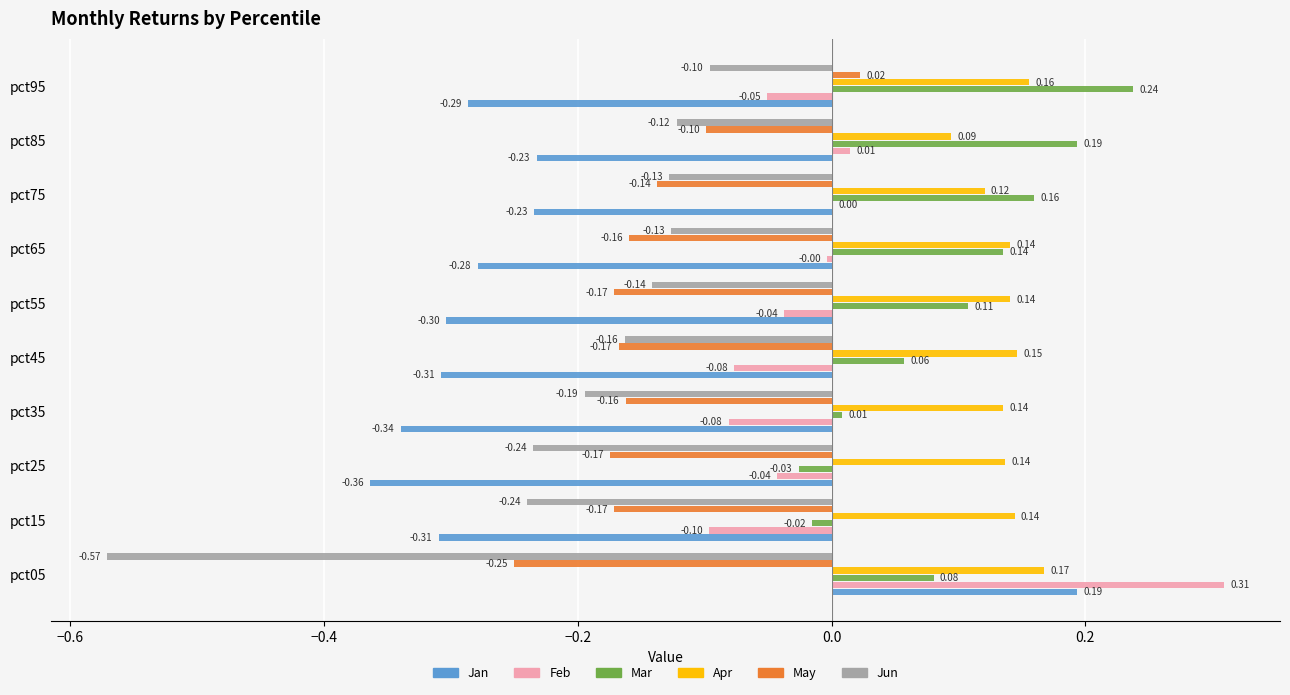

Which series has the largest total across all categories?

Apr